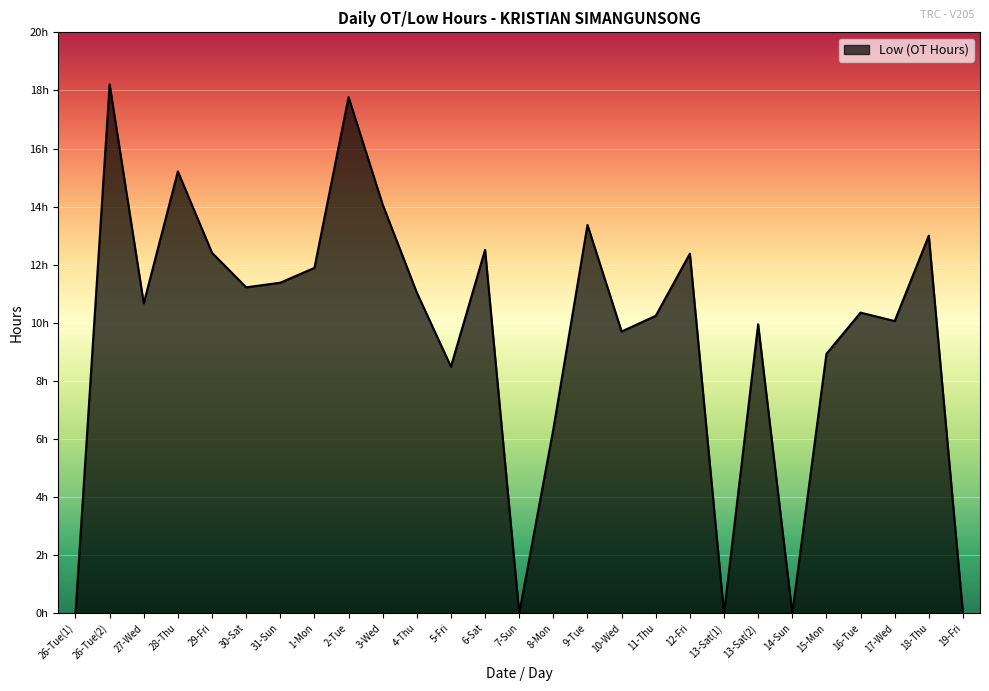

Where is the first local maximum?

26-Tue(2)